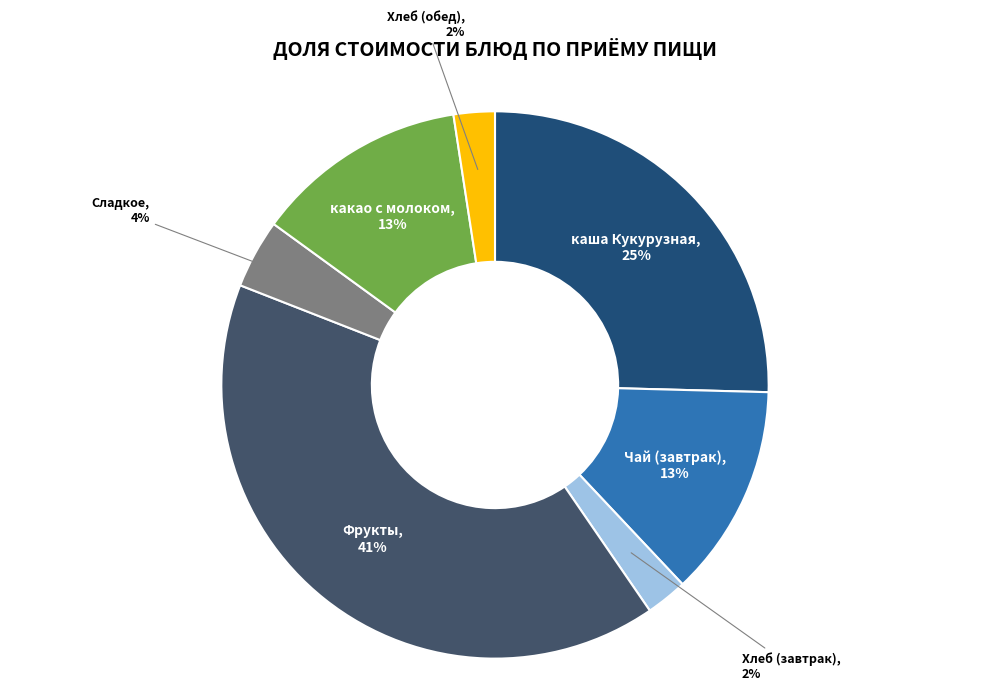

True or false: какао с молоком accounts for 24% of the total.

False